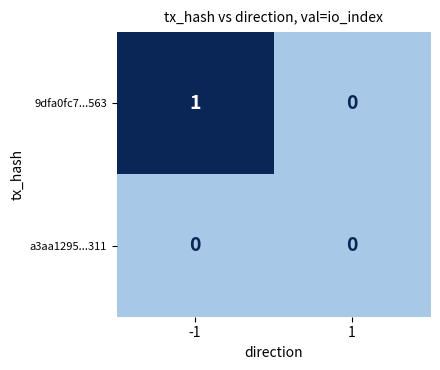

How many categories are shown in the chart?

2